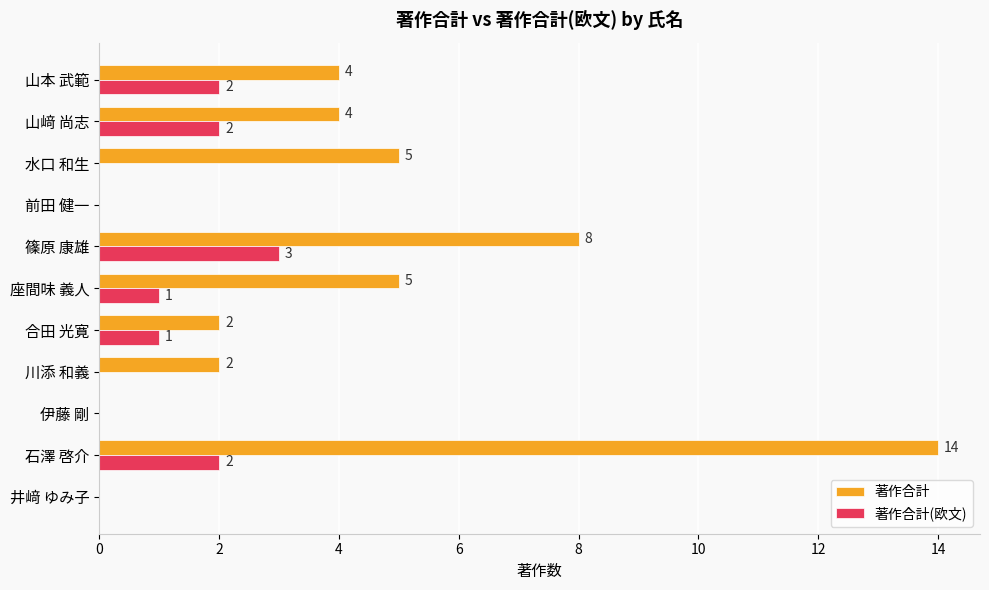

True or false: 著作合計 has a value of 5 at 座間味 義人.

True